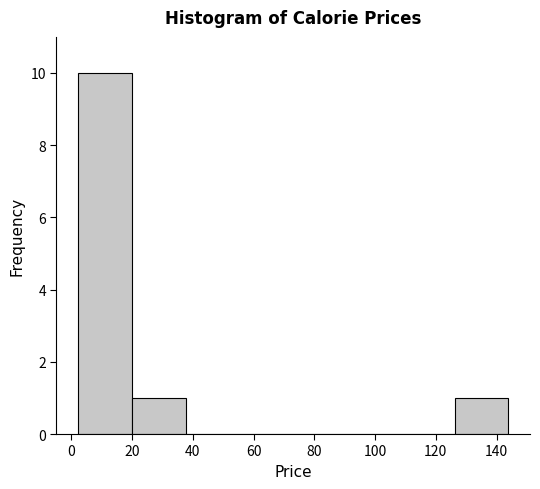

Reading left to right, list every bar in this chart as the range it spans on the x-axis followed by its height. Neither the bar edges nor the heights are printed on the chart, so give them approximately, as read against the axes.

2 to 20: 10
20 to 38: 1
38 to 56: 0
56 to 74: 0
74 to 90: 0
90 to 108: 0
108 to 126: 0
126 to 144: 1